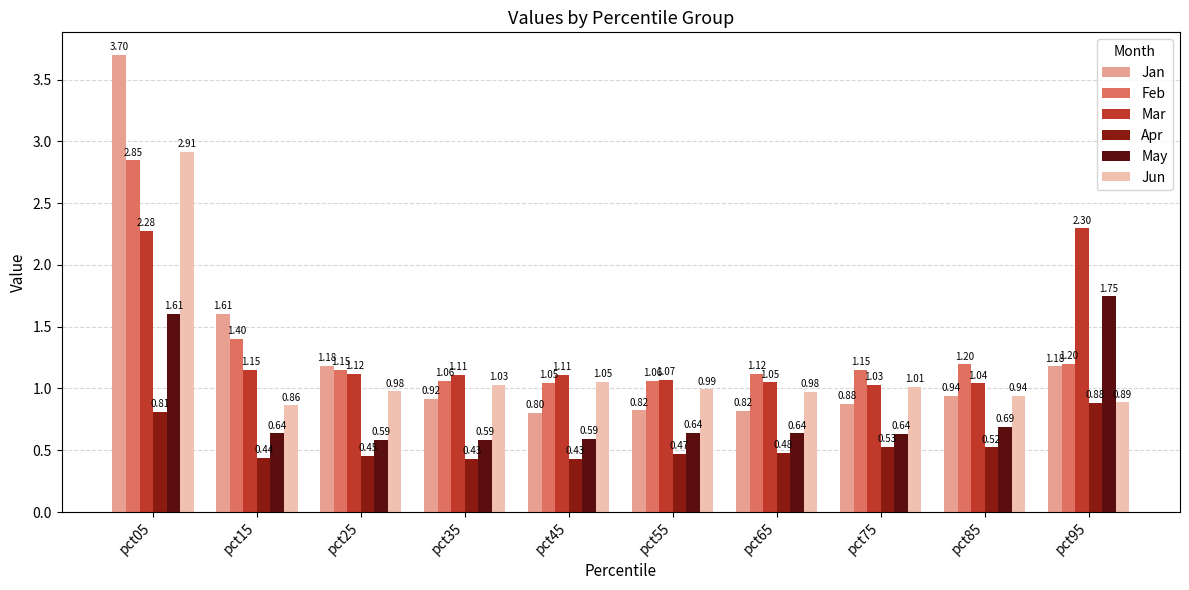

What is the sum of the Jun values at pct65 and pct15?

1.8